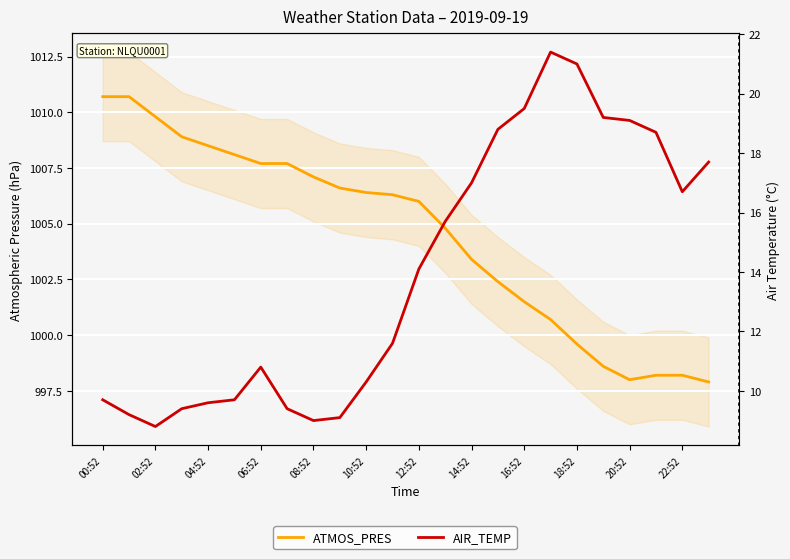

True or false: AIR_TEMP and ATMOS_PRES intersect in this chart.

False